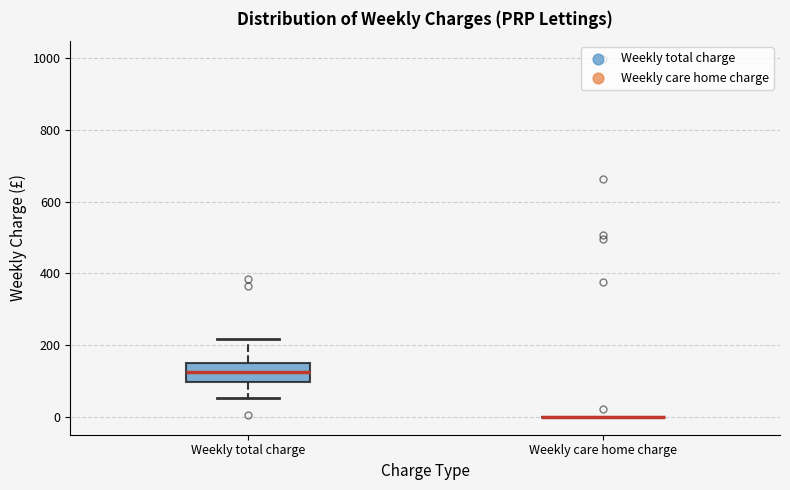

Comparing the boxes themselves (not the whiskers), which one is the tallest?

Weekly total charge